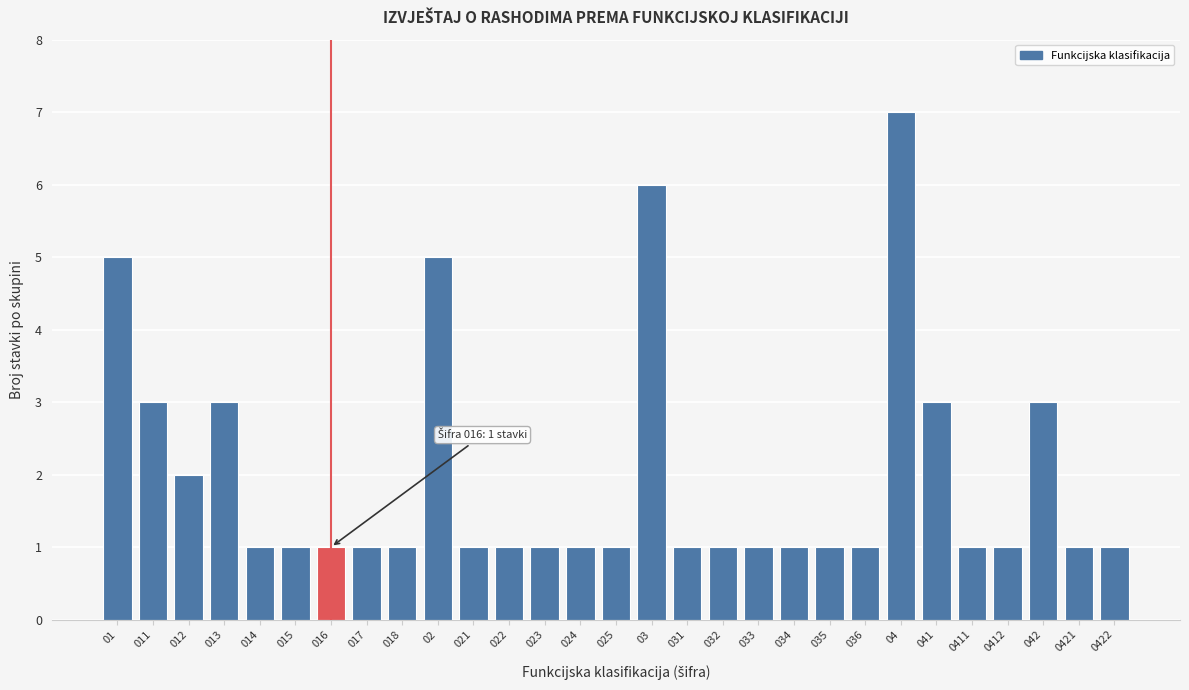

Reading left to right, transcribe all the data shown in this chart.

01=5	011=3	012=2	013=3	014=1	015=1	016=1	017=1	018=1	02=5	021=1	022=1	023=1	024=1	025=1	03=6	031=1	032=1	033=1	034=1	035=1	036=1	04=7	041=3	0411=1	0412=1	042=3	0421=1	0422=1